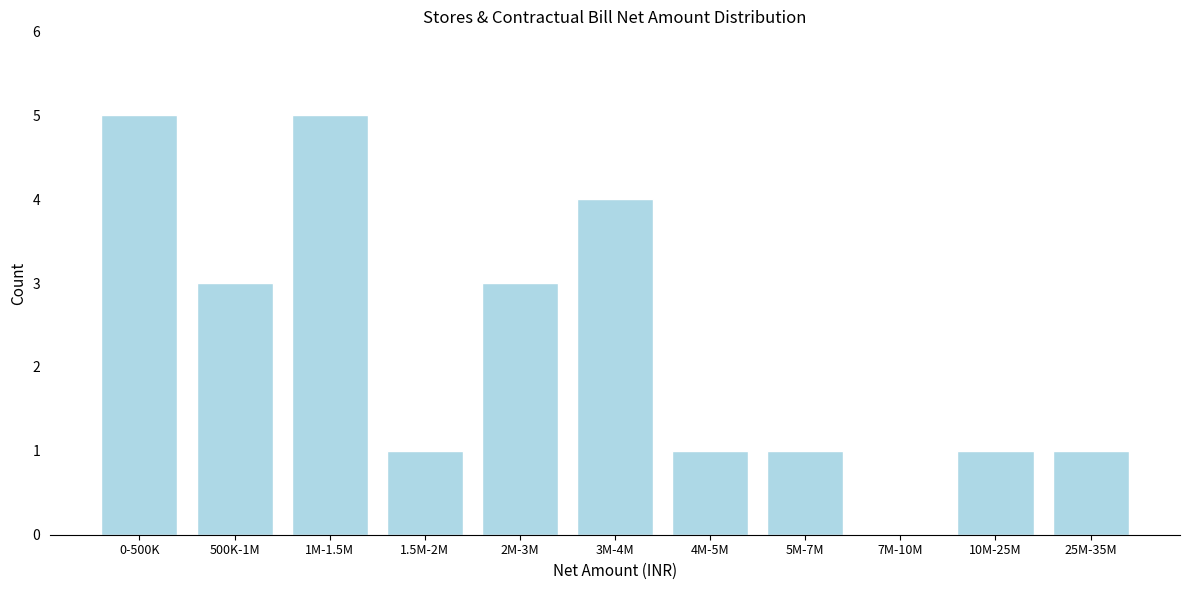

Reading left to right, transcribe all the data shown in this chart.

0-500K=5	500K-1M=3	1M-1.5M=5	1.5M-2M=1	2M-3M=3	3M-4M=4	4M-5M=1	5M-7M=1	7M-10M=0	10M-25M=1	25M-35M=1